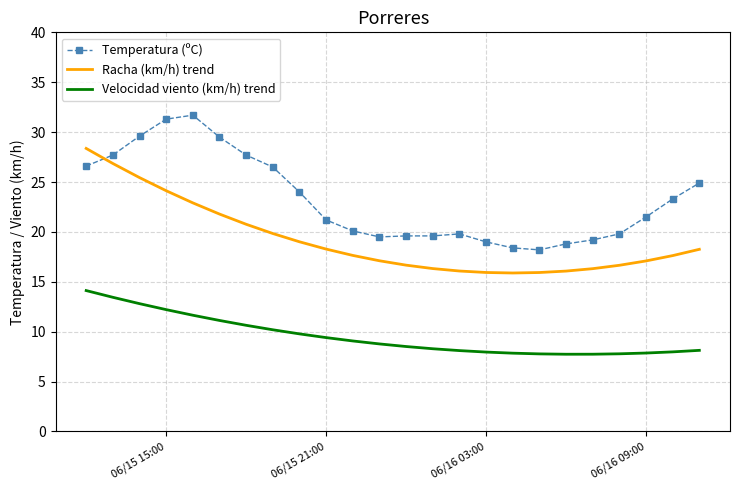

What is the difference between the maximum and minimum values in the Velocidad viento (km/h) trend series?

6.4